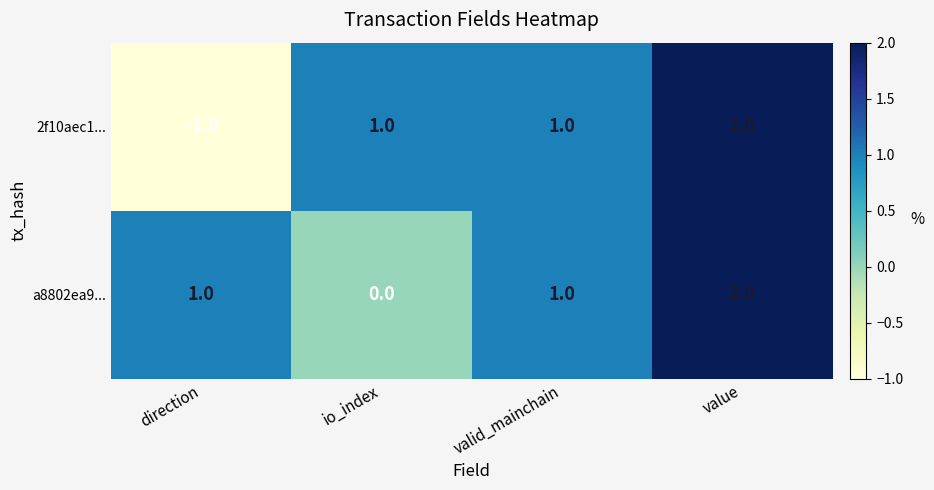

List the series in order of their overall mean, highest first.

a8802ea9..., 2f10aec1...